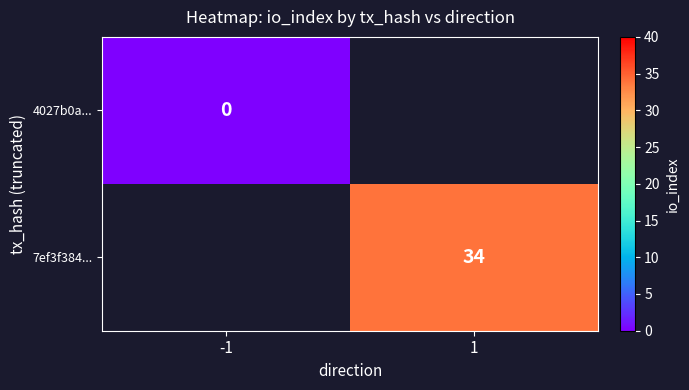

True or false: 7ef3f384... has a value of 23 at 1.

False